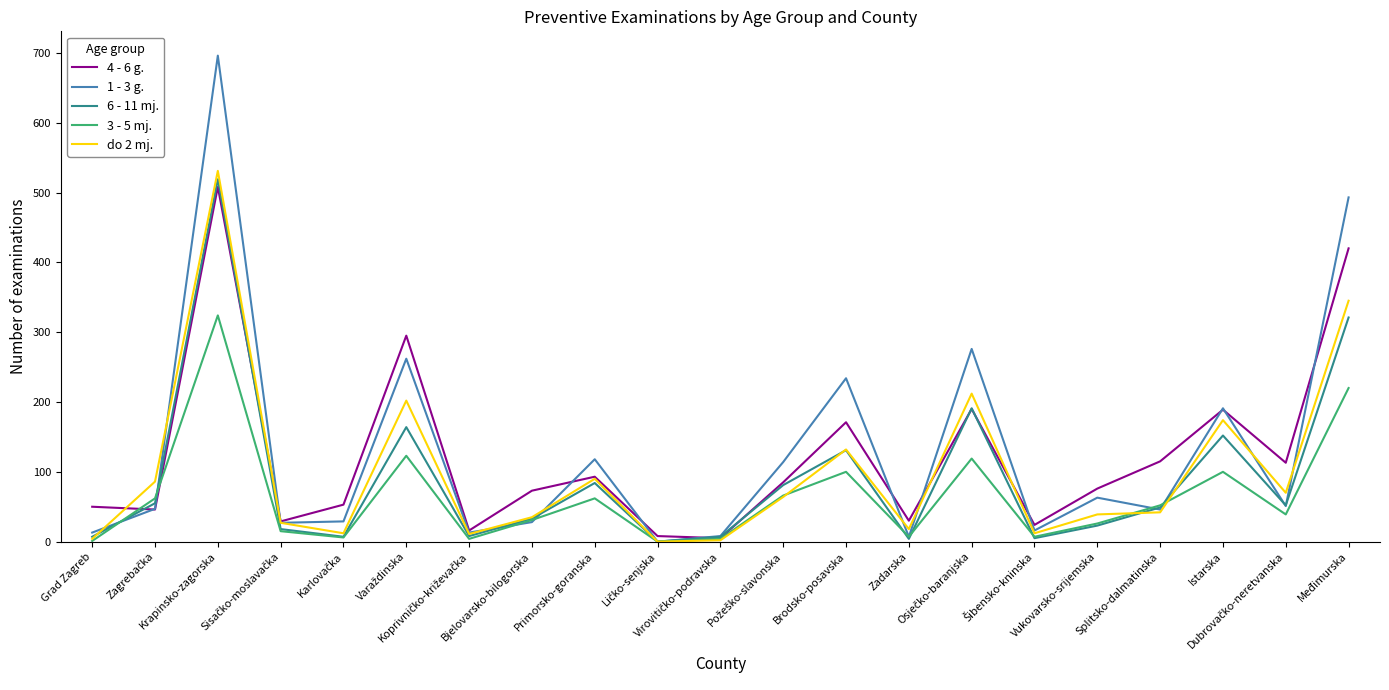

What is the greatest value displayed?

696